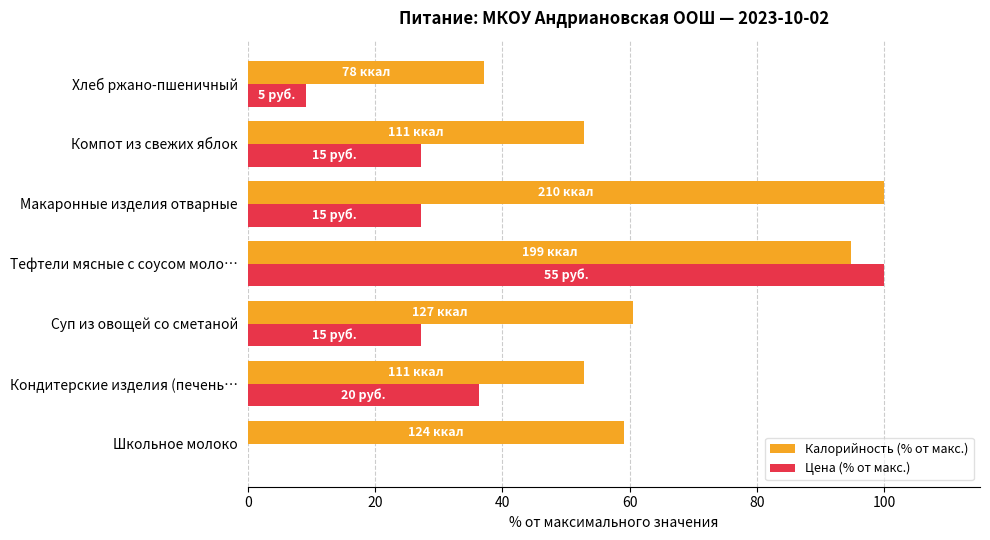

How many positive values does the Цена (% от макс.) series have?

6